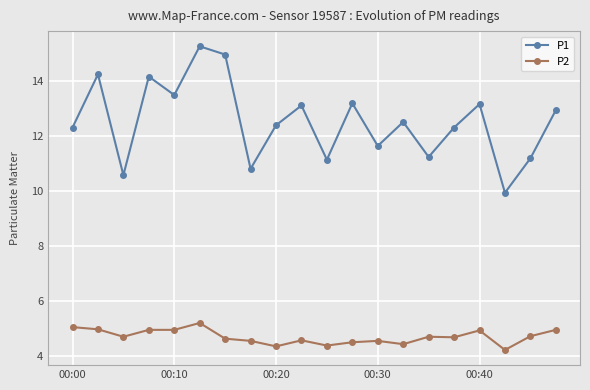

What is the difference between the second highest and second lowest values in the P2 series?

0.7